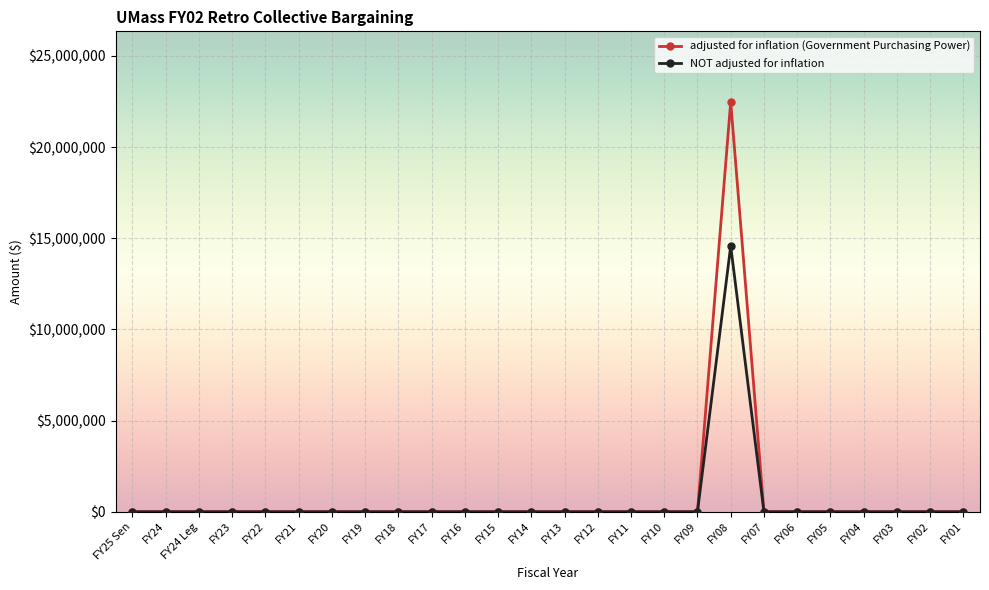

Reading left to right, extract all data points from this chart.

adjusted for inflation (Government Purchasing Power): 0	0	0	0	0	0	0	0	0	0	0	0	0	0	0	0	0	0	22473928	0	0	0	0	0	0	0
NOT adjusted for inflation: 0	0	0	0	0	0	0	0	0	0	0	0	0	0	0	0	0	0	14575687	0	0	0	0	0	0	0